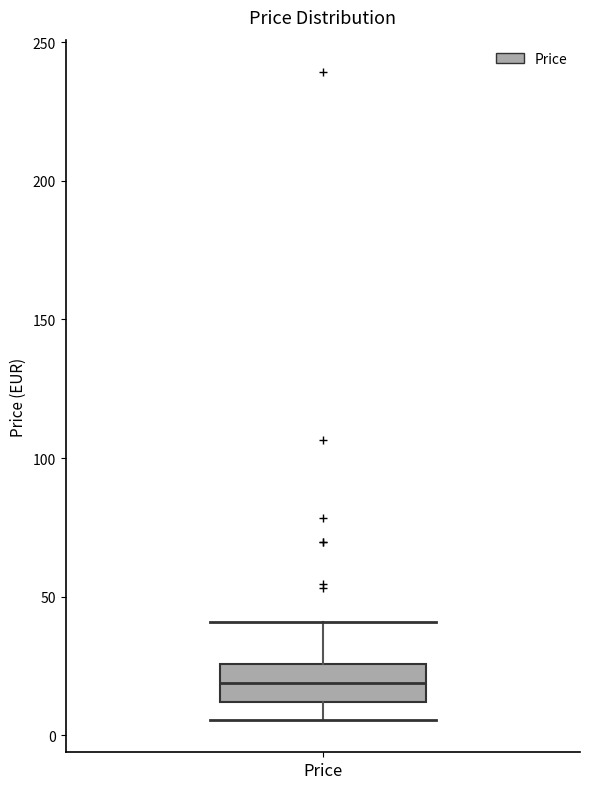

Where is the lower edge of the box for Price on the y-axis? The values are not printed on the chart, so give them approximately, as read against the axis.

10